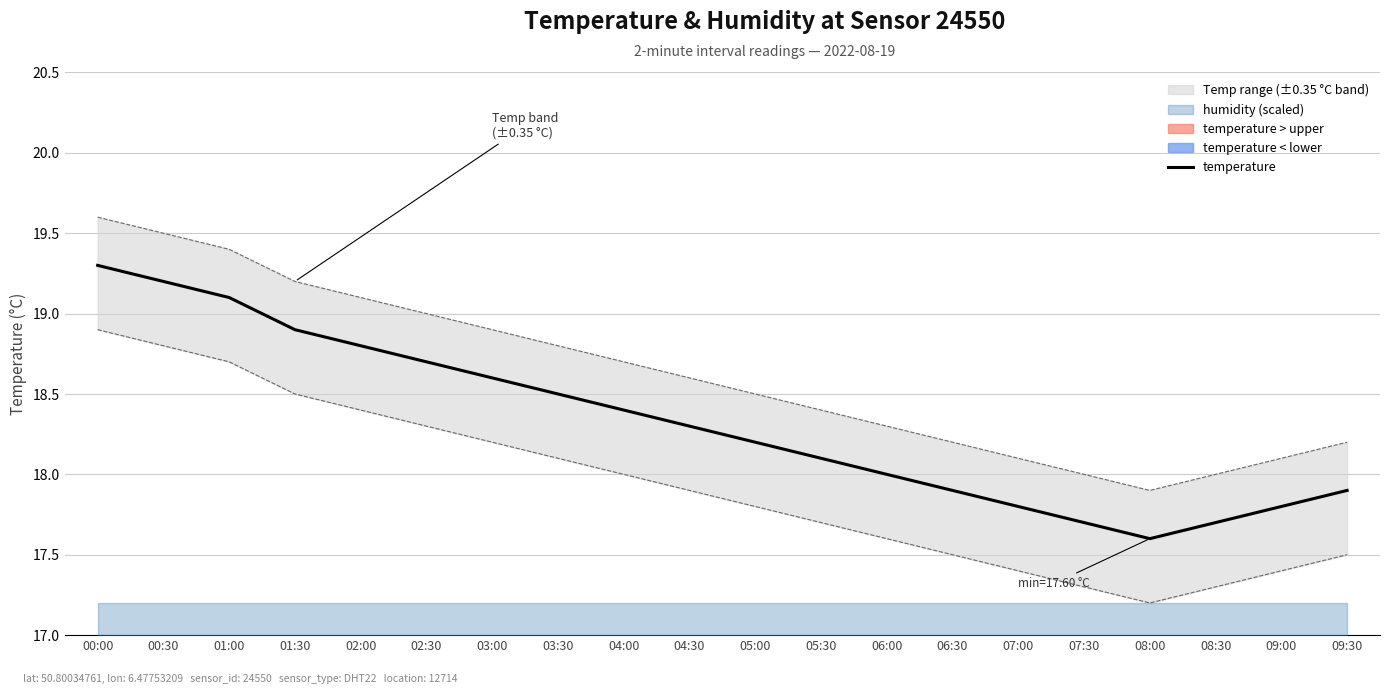

Rank the categories by value from highest to lowest.

00:00, 00:30, 01:00, 01:30, 02:00, 02:30, 03:00, 03:30, 04:00, 04:30, 05:00, 05:30, 06:00, 06:30, 09:30, 07:00, 09:00, 07:30, 08:30, 08:00